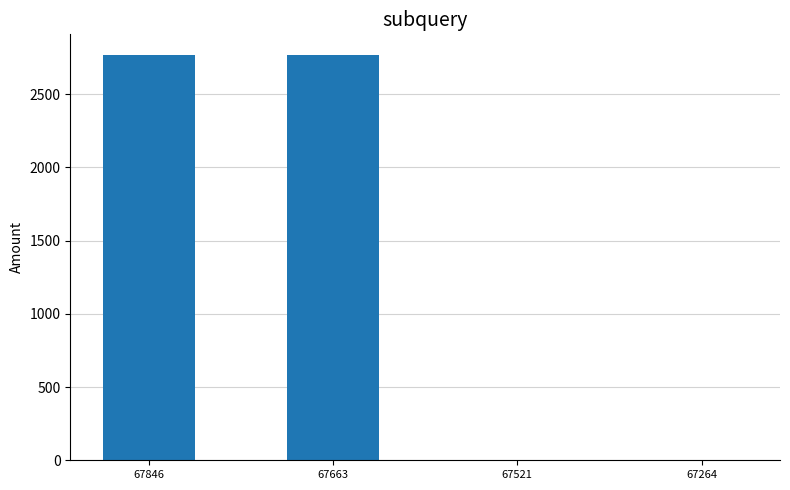

How many series are shown in this chart?

1